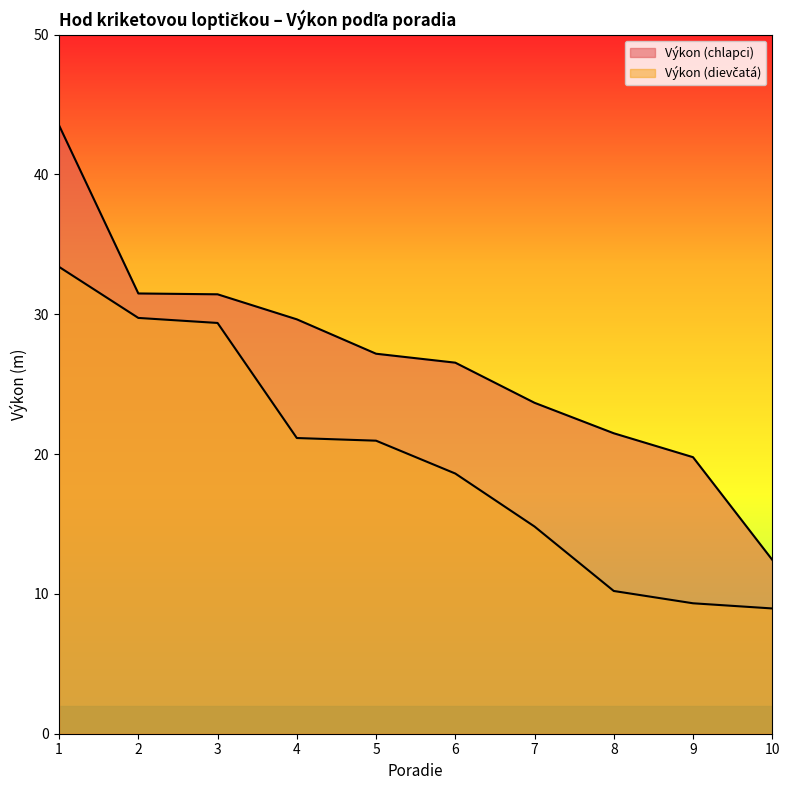

Rank the series by their average value, from highest to lowest.

Výkon (chlapci), Výkon (dievčatá)